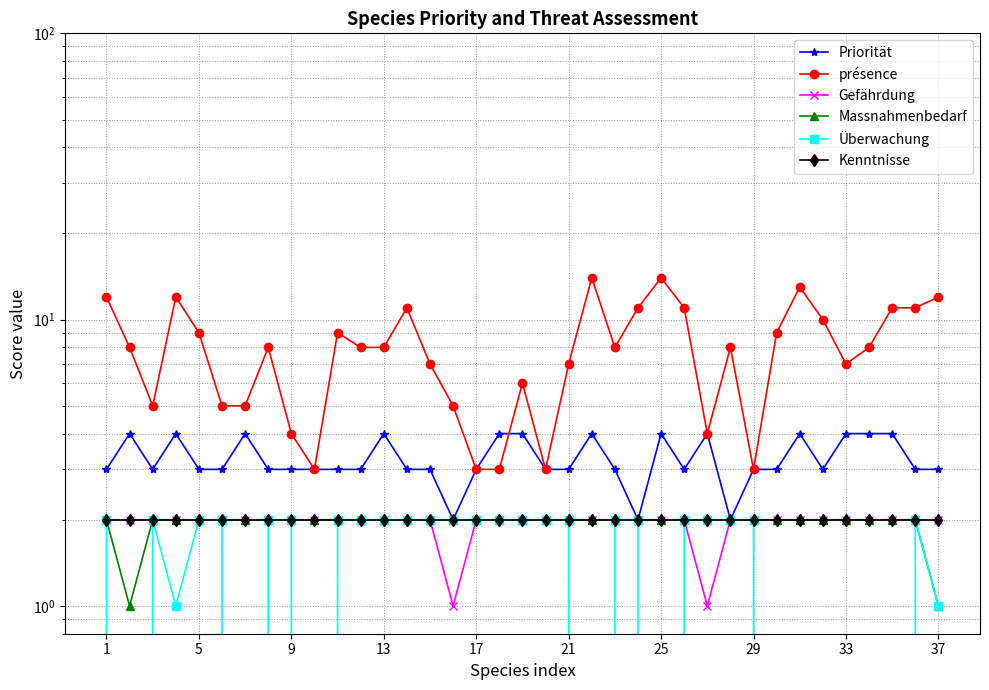

What is the value of the Überwachung point at the 16th from the left?

2